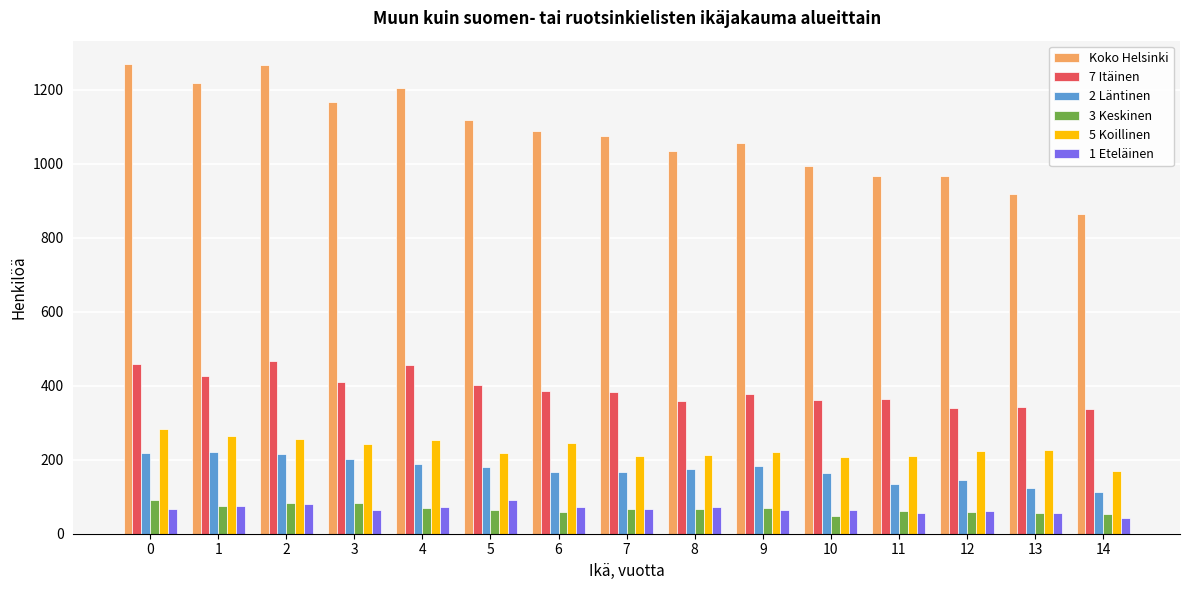

Is the value of 2 Läntinen at 0 greater than the value of 1 Eteläinen at 0?

Yes